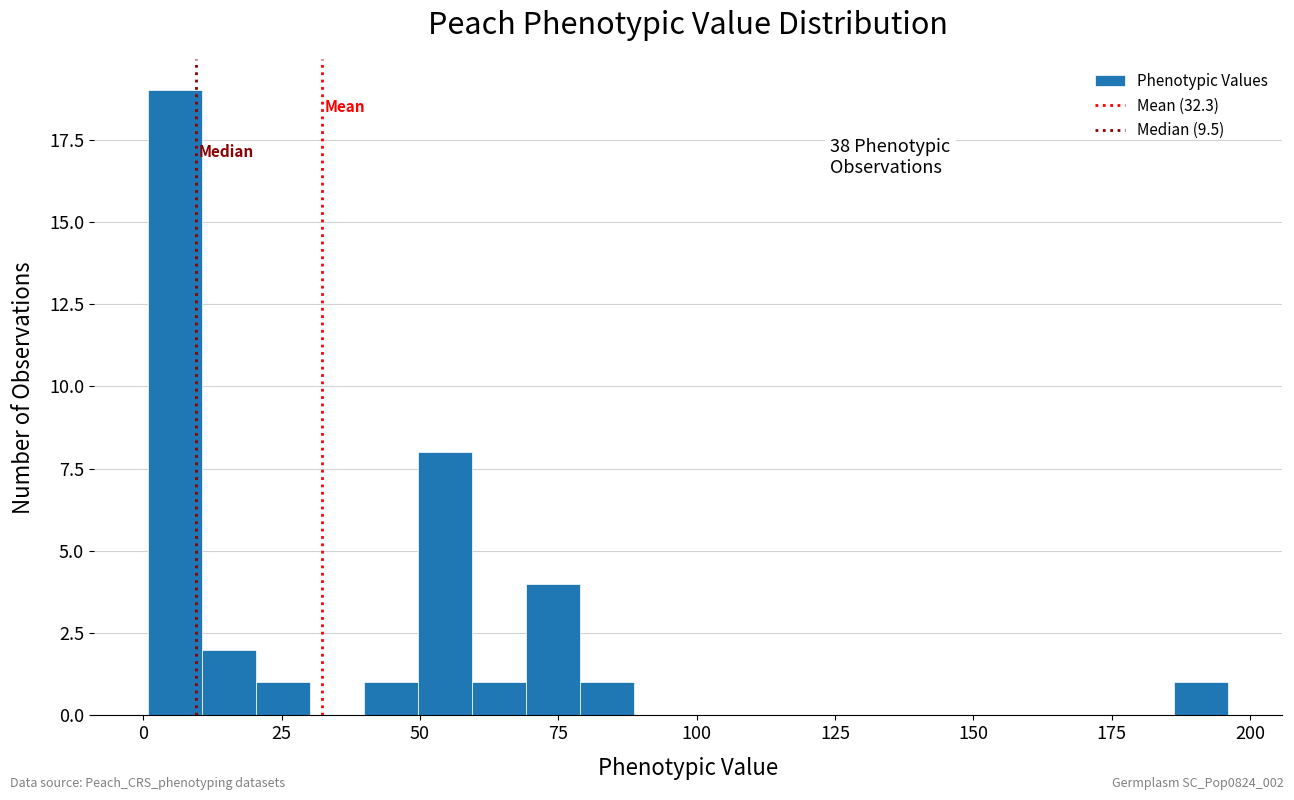

Around what value on the x-axis is the tallest bar? Give the approximate position of its centre, as read against the axis.

5